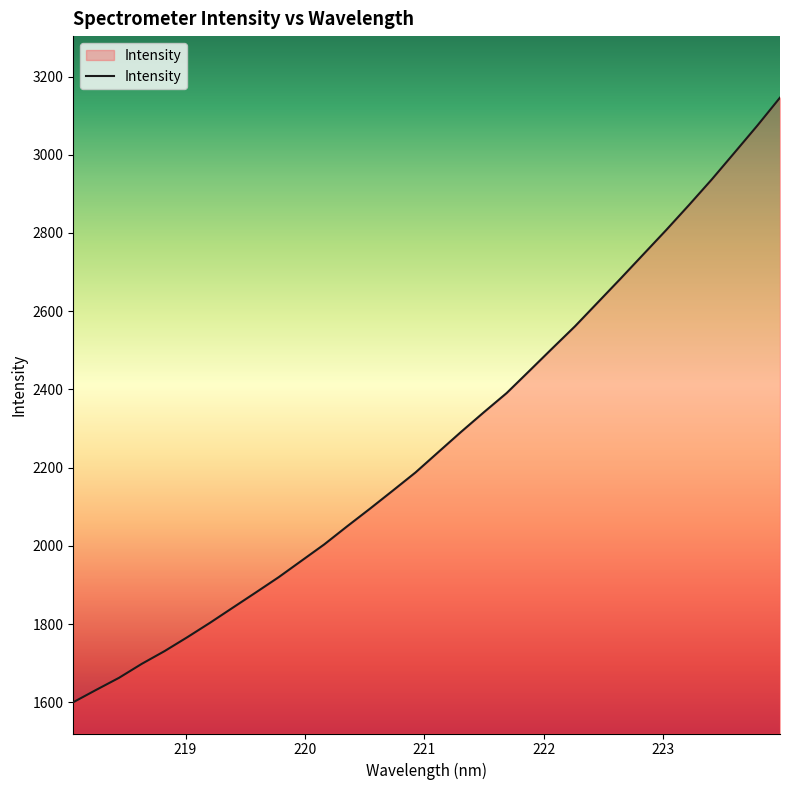

Reading left to right, list all the values displayed in this chart.

1600.0	1631.4	1662.2	1698.1	1730.7	1766.3	1803.4	1842.1	1880.7	1919.7	1961.7	2003.6	2049.7	2094.7	2140.8	2187.5	2239.5	2291.3	2341.5	2390.6	2447.5	2504.7	2561.4	2622.3	2683.3	2745.3	2807.3	2871.2	2936.6	3005.2	3074.2	3146.0